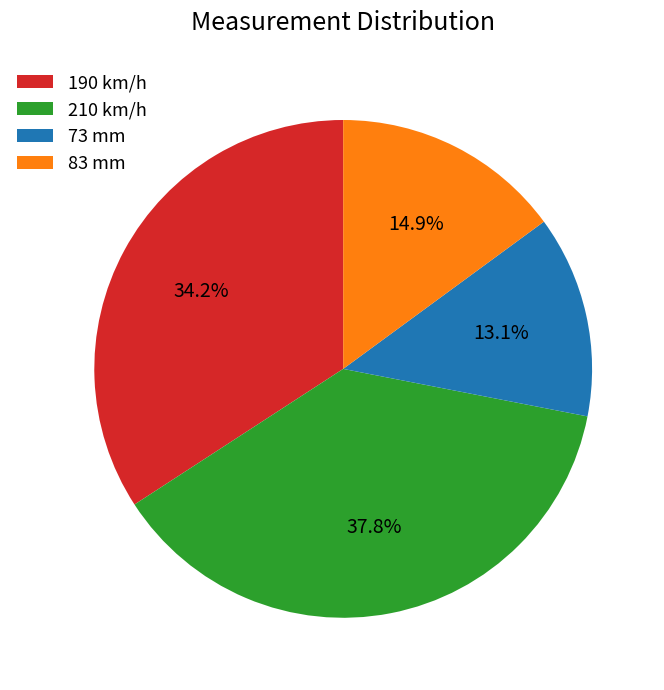

Approximately how many times larger is the value at 73 compared to 190?

0.4